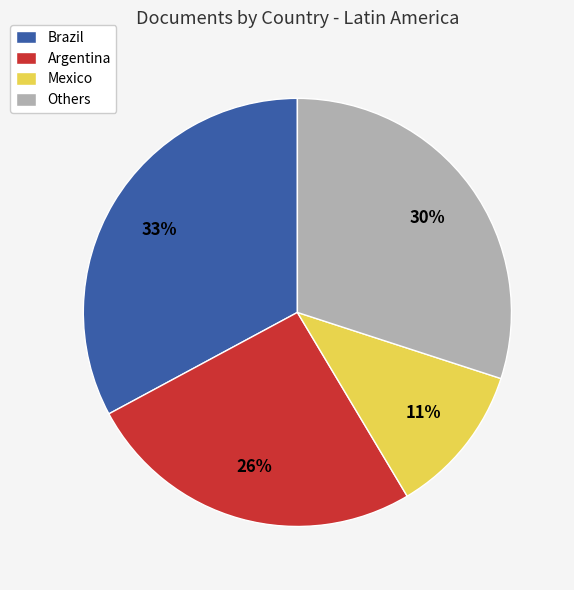

Rank the categories by value from lowest to highest.

Mexico, Argentina, Others, Brazil